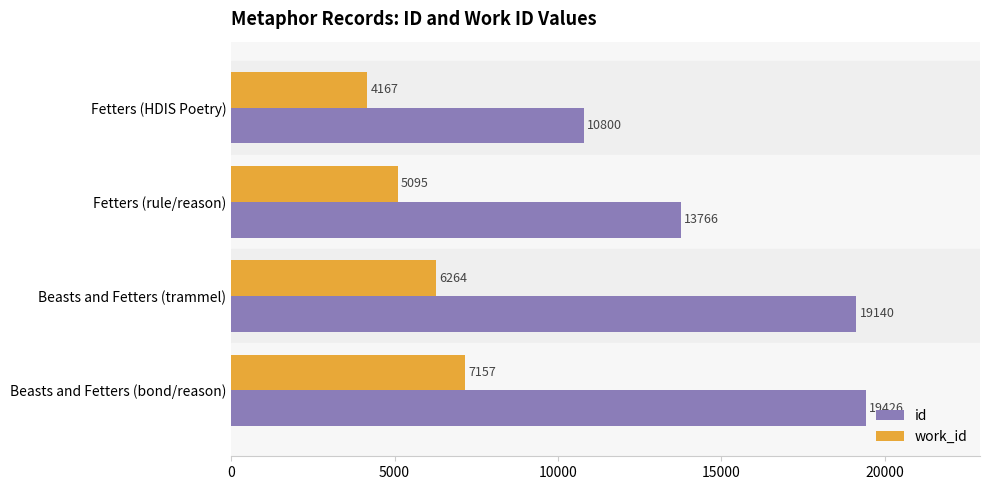

What is the approximate value of work_id at Fetters (rule/reason), to the nearest 100?

5100